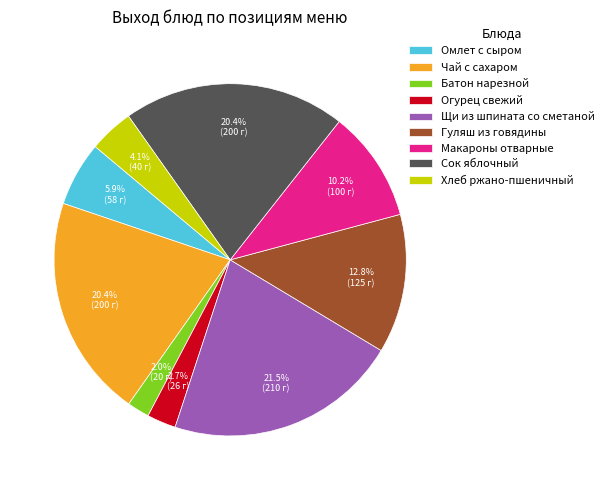

How many segments does this pie chart have?

9